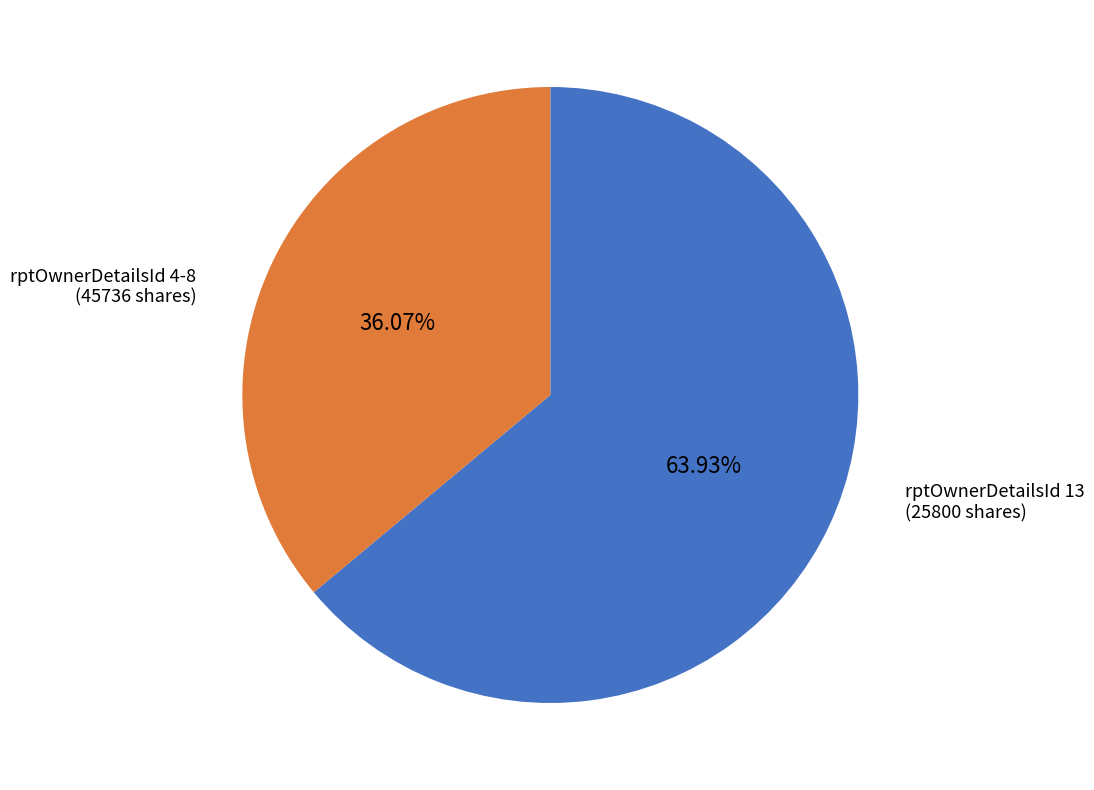

What is the largest slice in the pie chart?

rptOwnerDetailsId 4-8